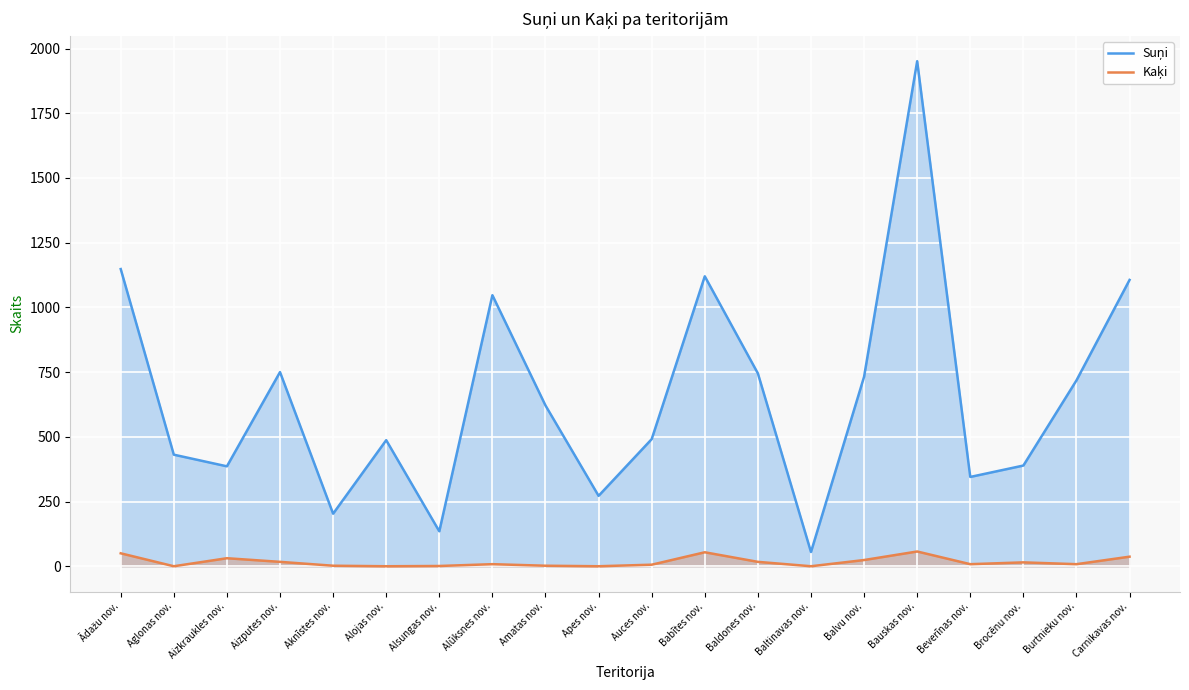

What position from the left is Aizkraukles nov.?

3